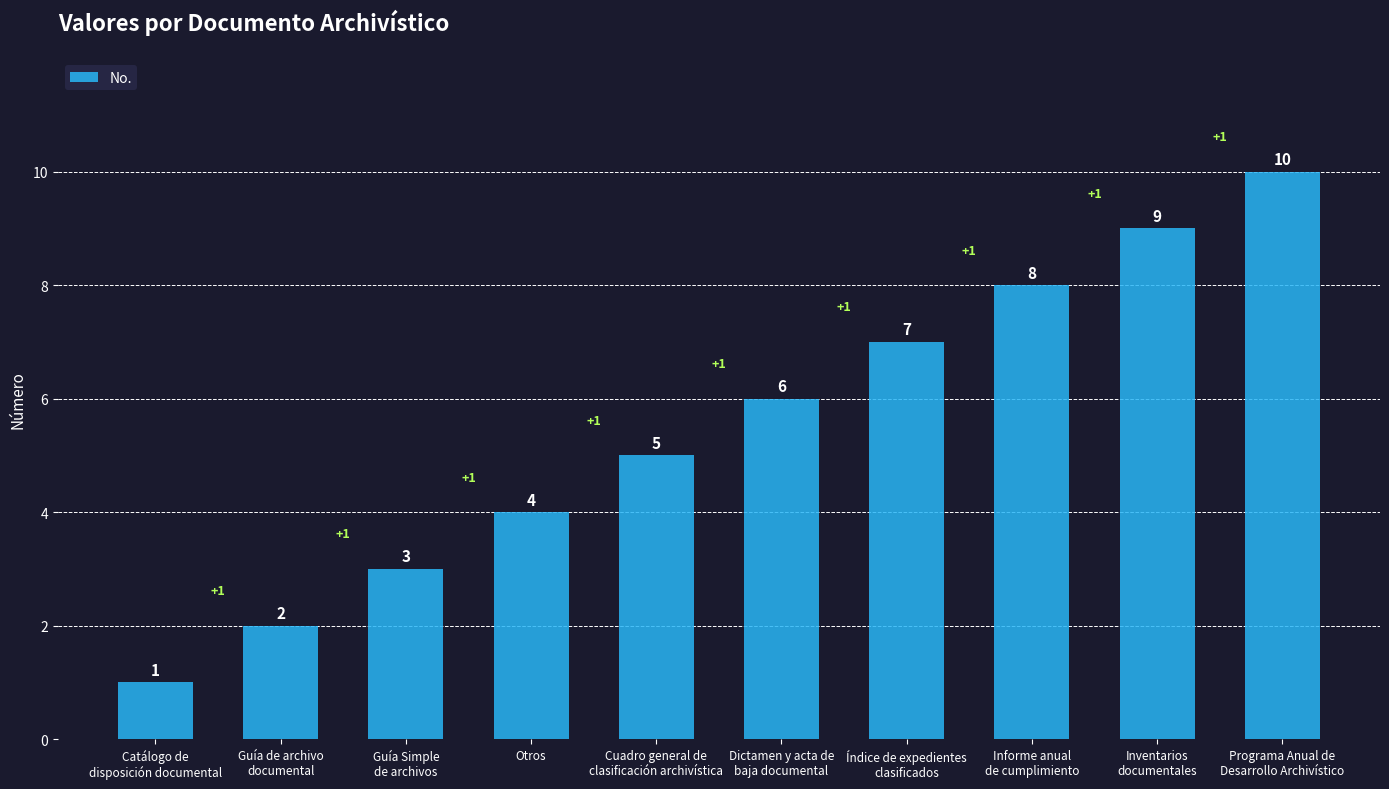

List the labels in order of value, largest first.

Programa Anual de
Desarrollo Archivístico, Inventarios
documentales, Informe anual
de cumplimiento, Índice de expedientes
clasificados, Dictamen y acta de
baja documental, Cuadro general de
clasificación archivística, Otros, Guía Simple
de archivos, Guía de archivo
documental, Catálogo de
disposición documental